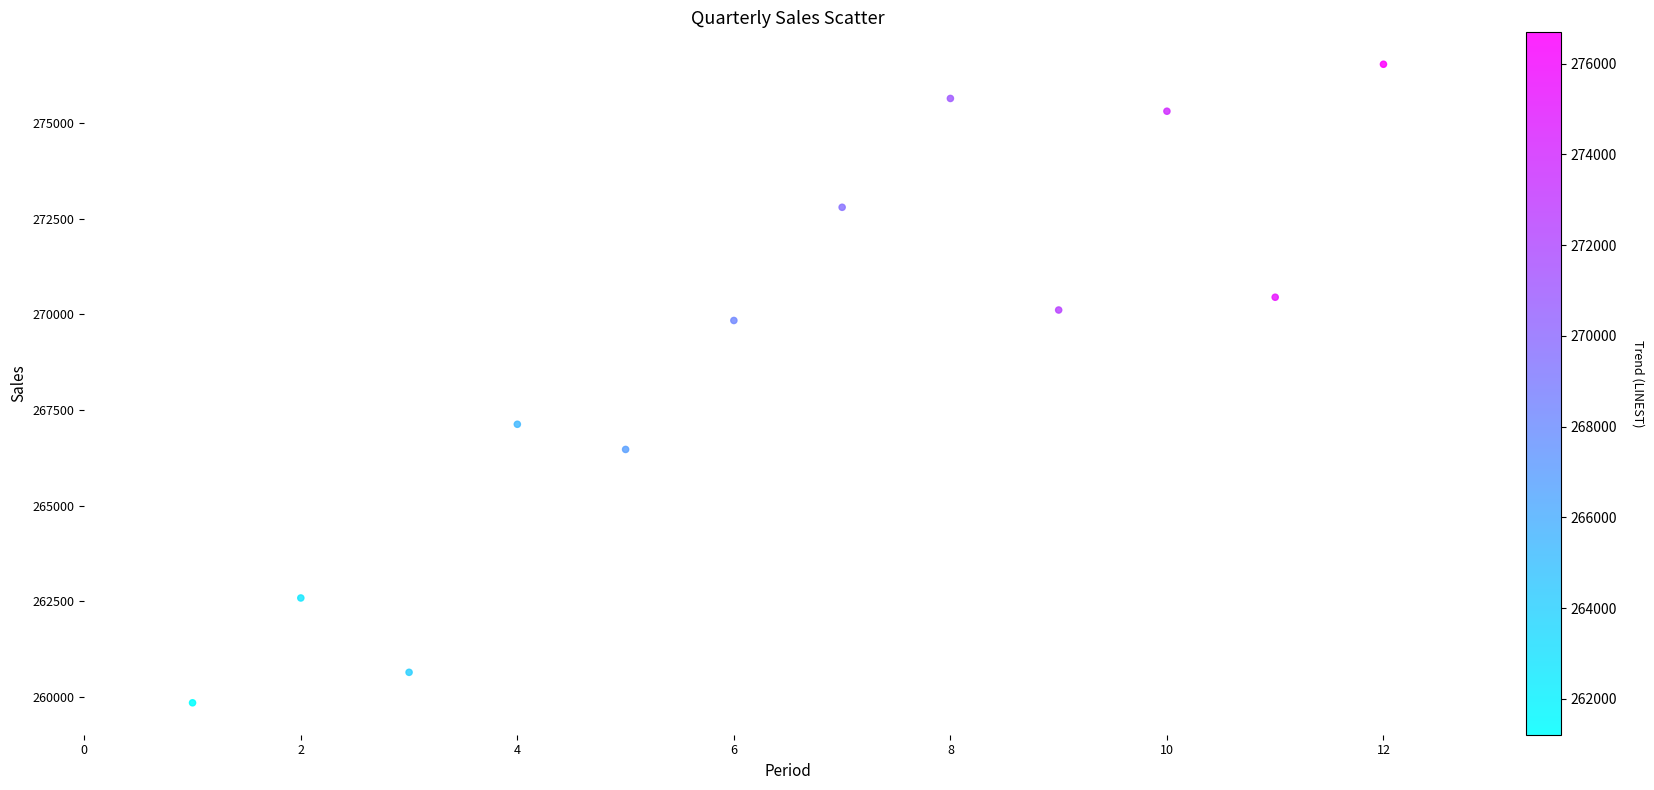

What is the range of X values (max minus min)?

11